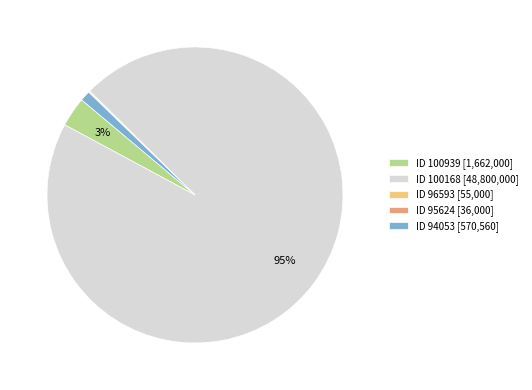

Which slice represents more than half of the pie?

ID 100168 [48,800,000]